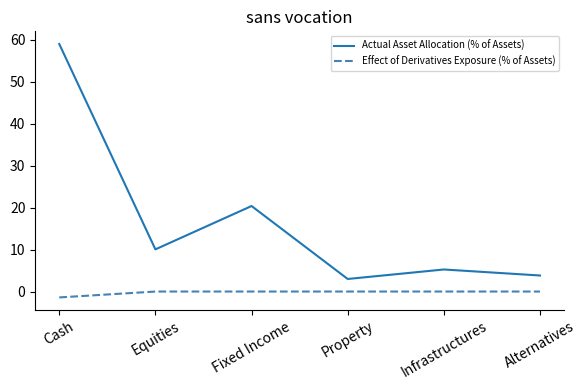

True or false: Effect of Derivatives Exposure (% of Assets) and Actual Asset Allocation (% of Assets) cross at least once.

False